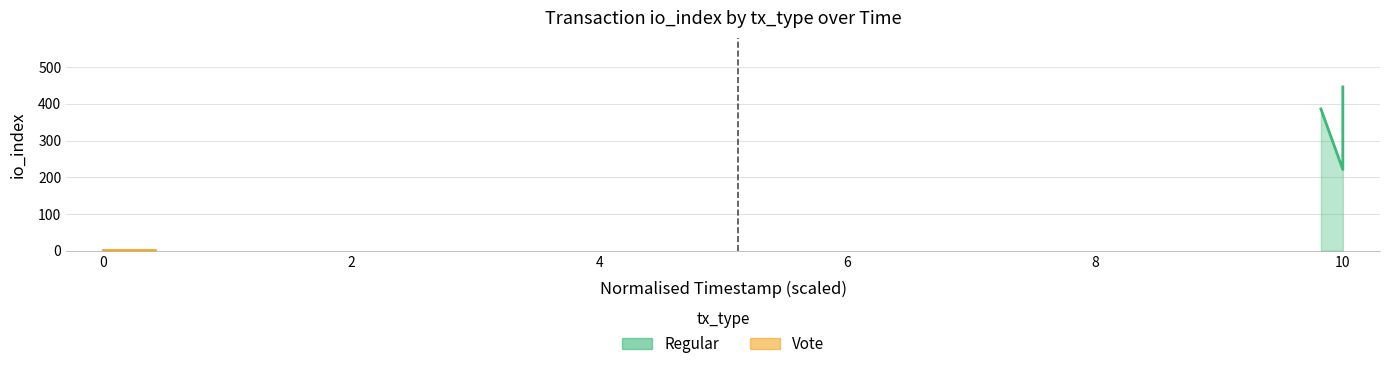

What is the greatest value displayed?

446